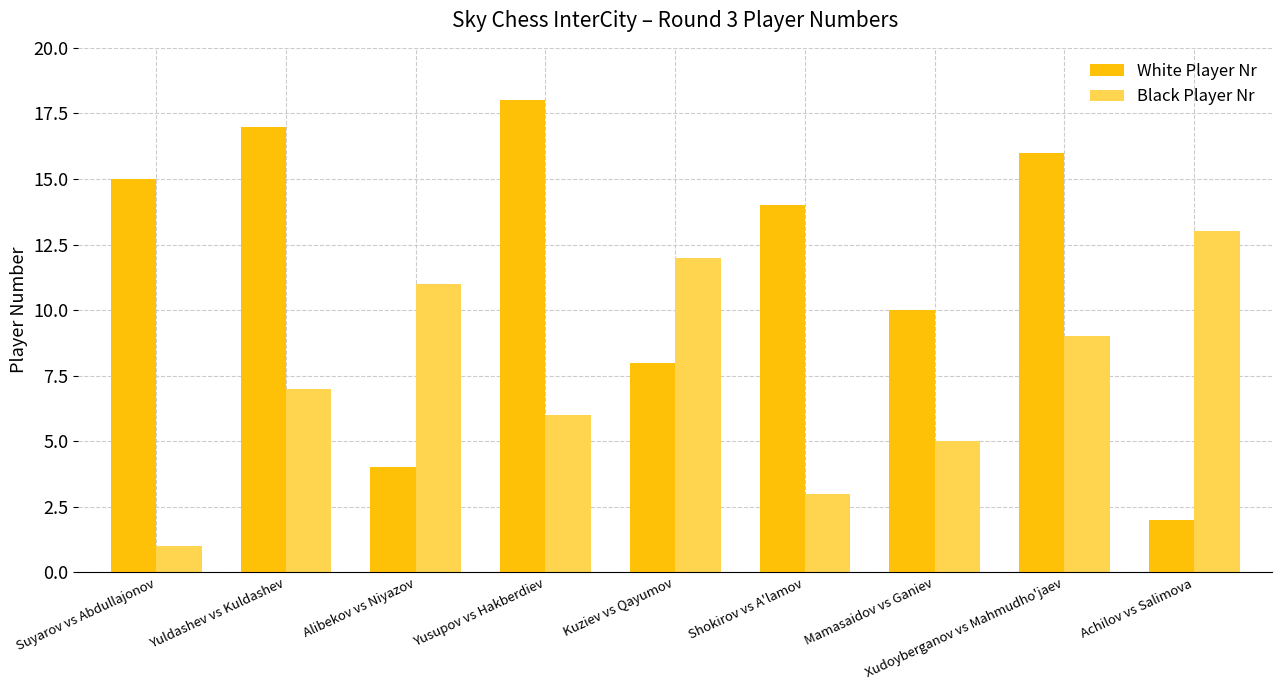

How many categories are shown in the chart?

9